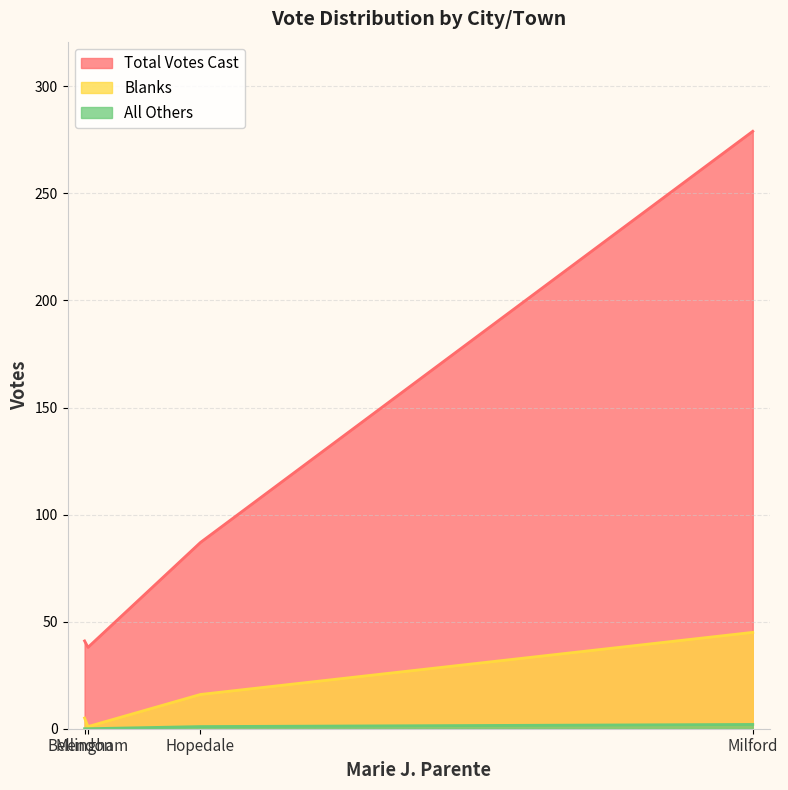

What is the maximum value shown in the chart?

279